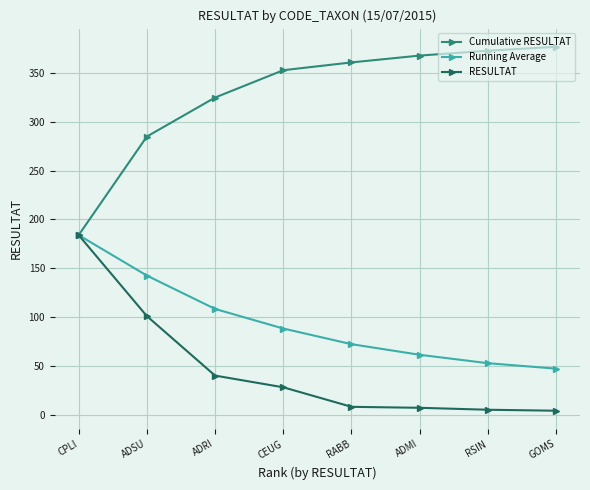

What is the maximum value shown in the chart?

377.0